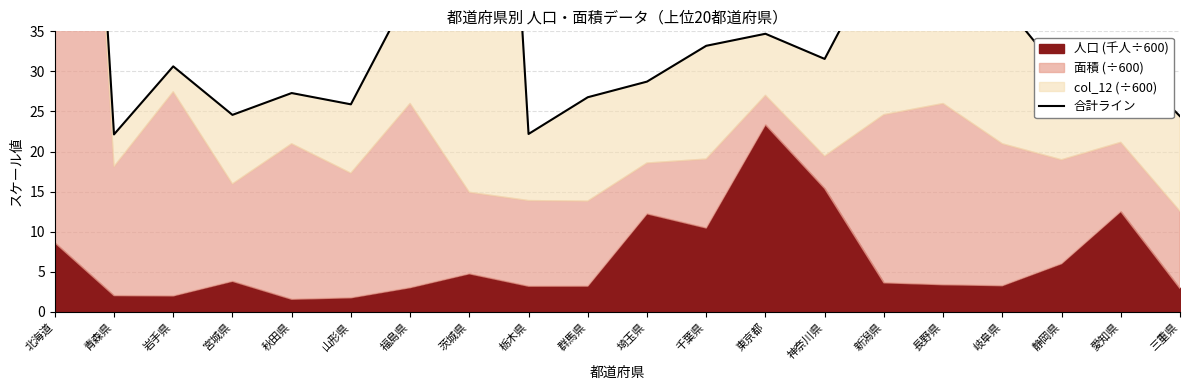

What is the change in value from 岩手県 to 群馬県?

-3.9